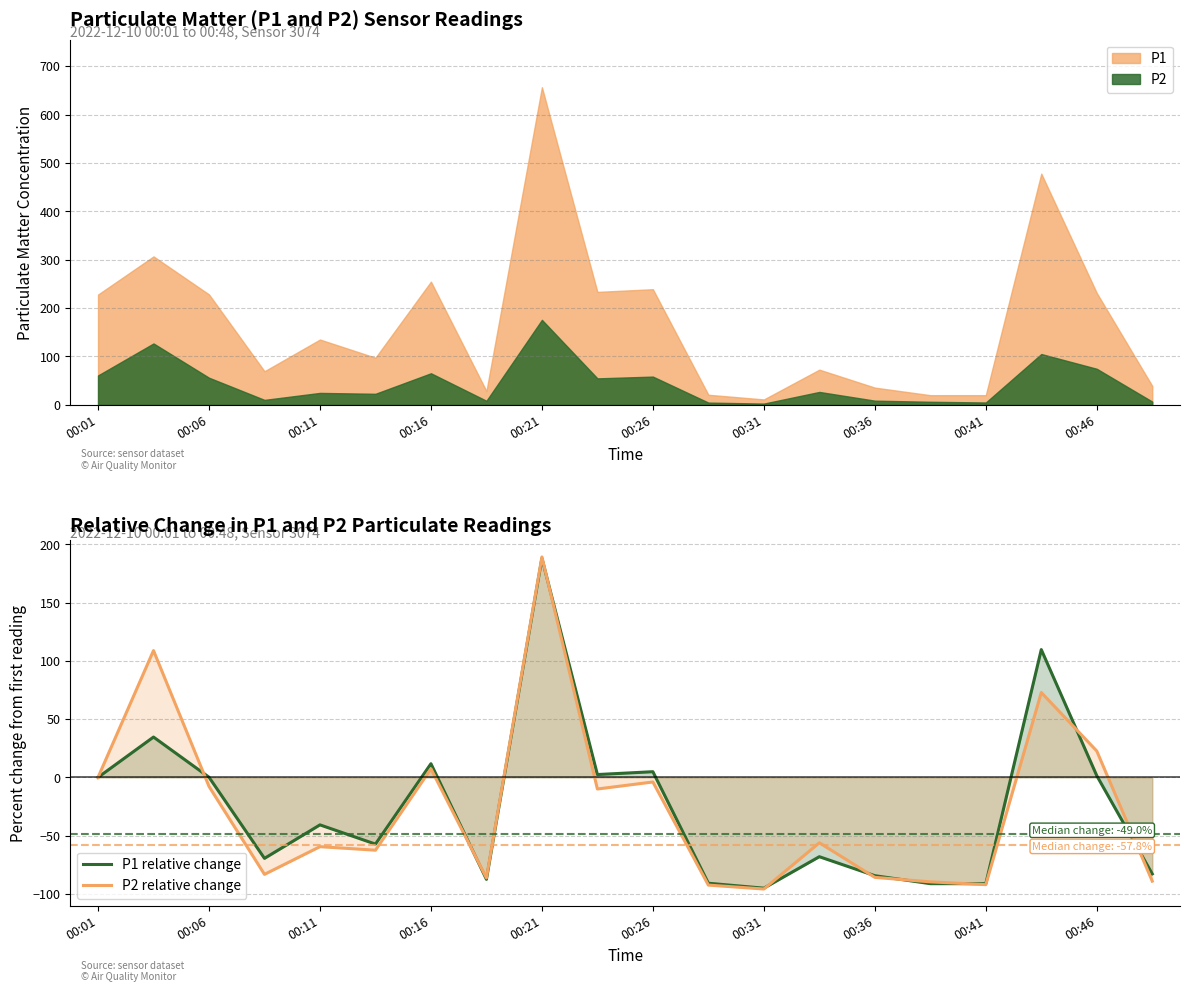

How many times do P1 relative change and P2 relative change cross each other?

9